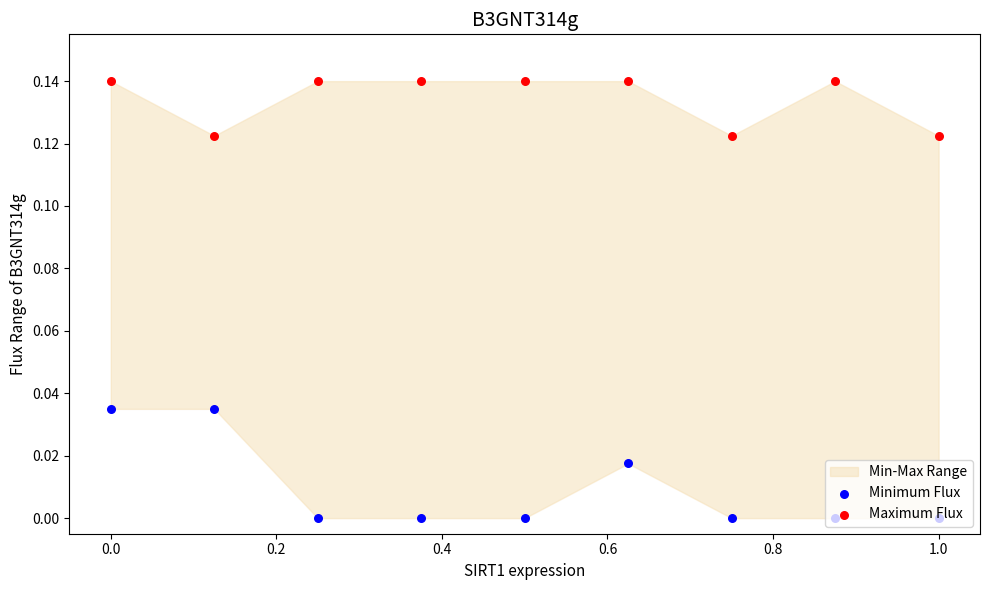

Is the value of Minimum Flux at 0.0 greater than the value of Maximum Flux at 1.0?

No